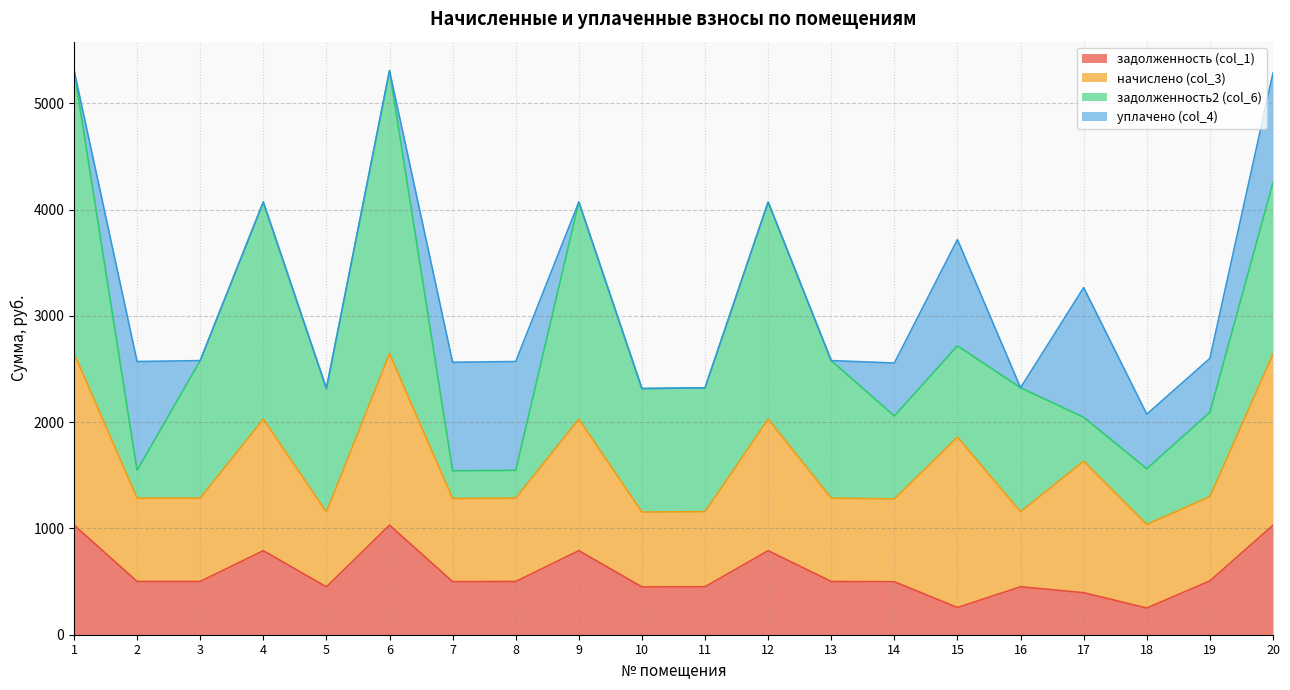

List the series in order of their overall mean, lowest first.

уплачено (col_4), задолженность (col_1), начислено (col_3), задолженность2 (col_6)